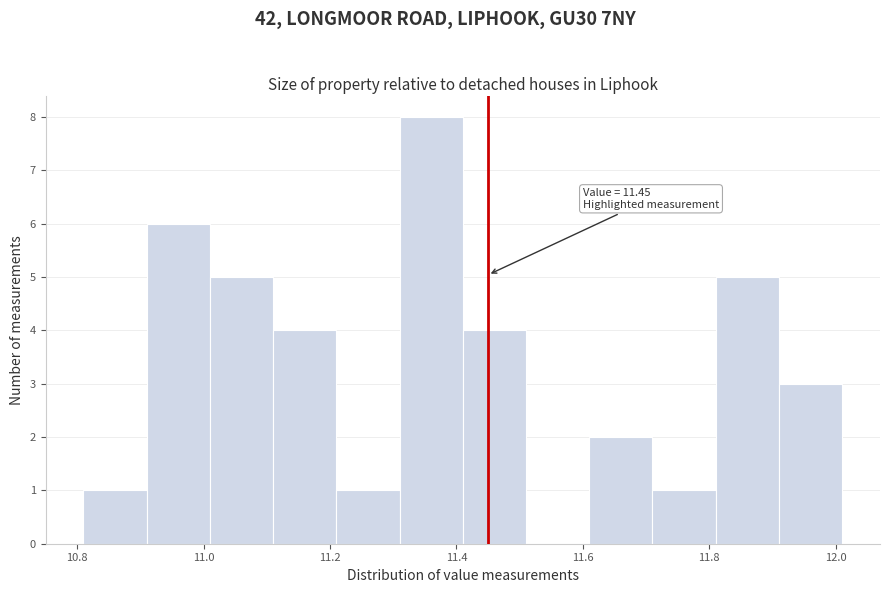

Over which range of the x-axis is the bar tallest?

11.31 to 11.41